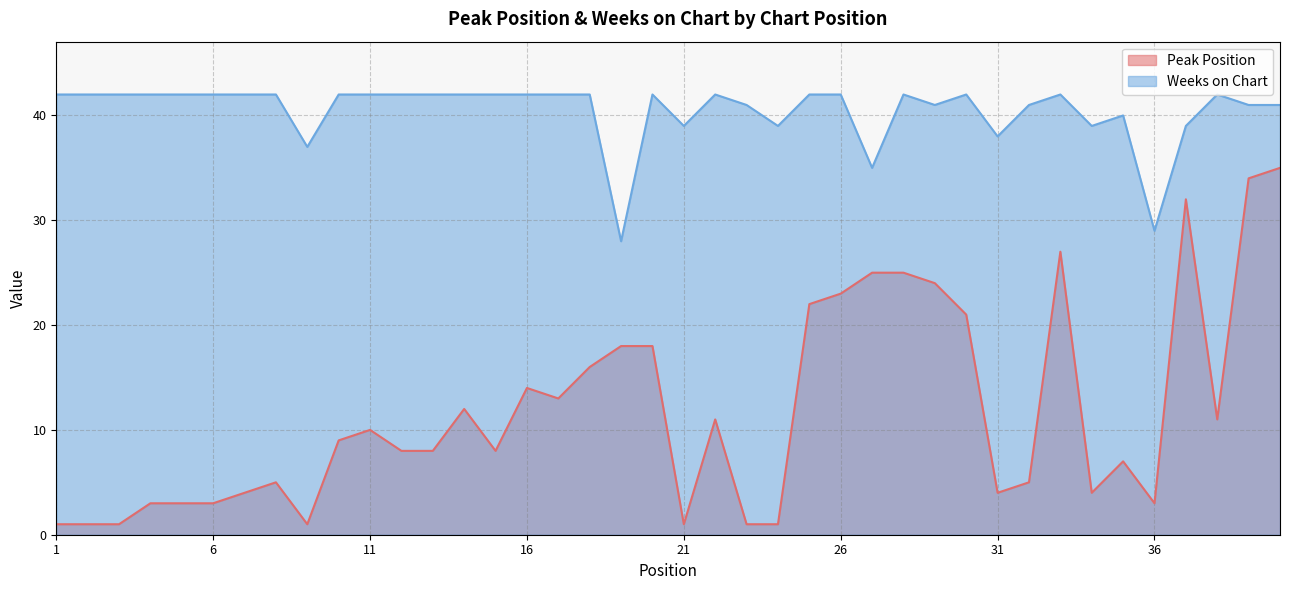

True or false: Weeks on Chart has more than 0 points higher than both neighbors.

True